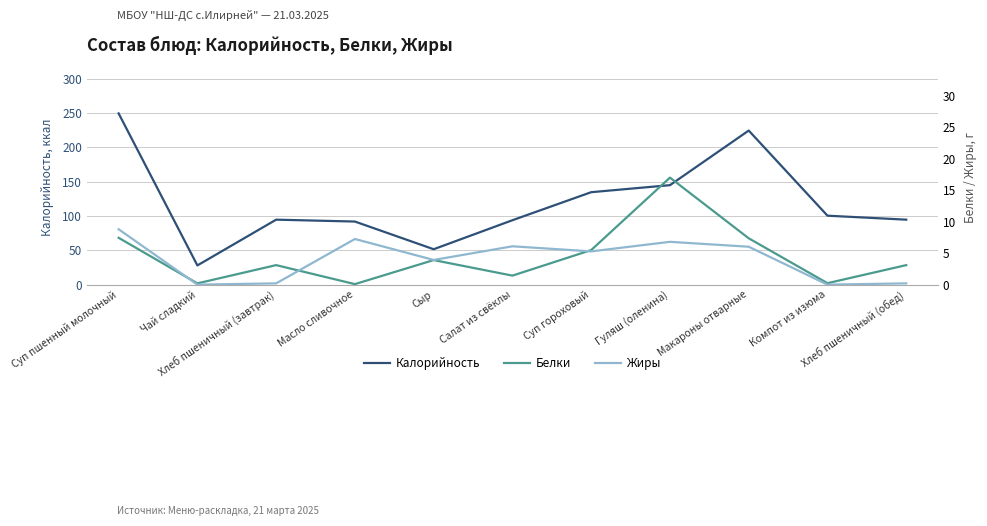

Between Суп гороховый and Гуляш (оленина), which is larger?

Гуляш (оленина)